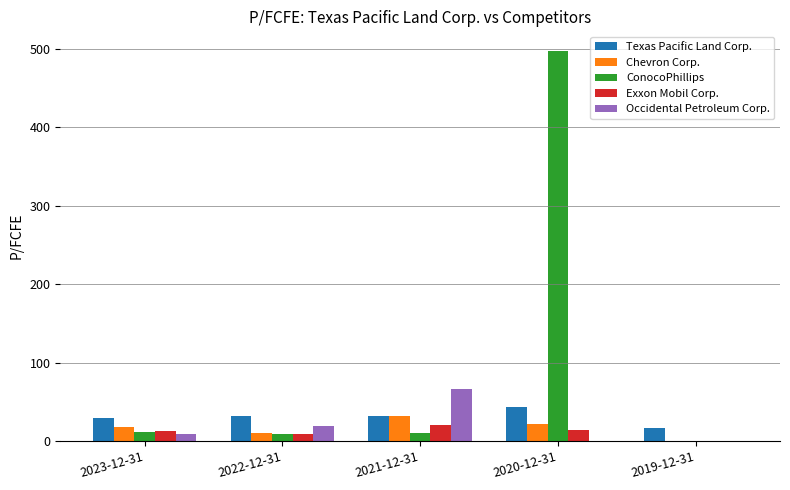

How many data points does each series have?

5